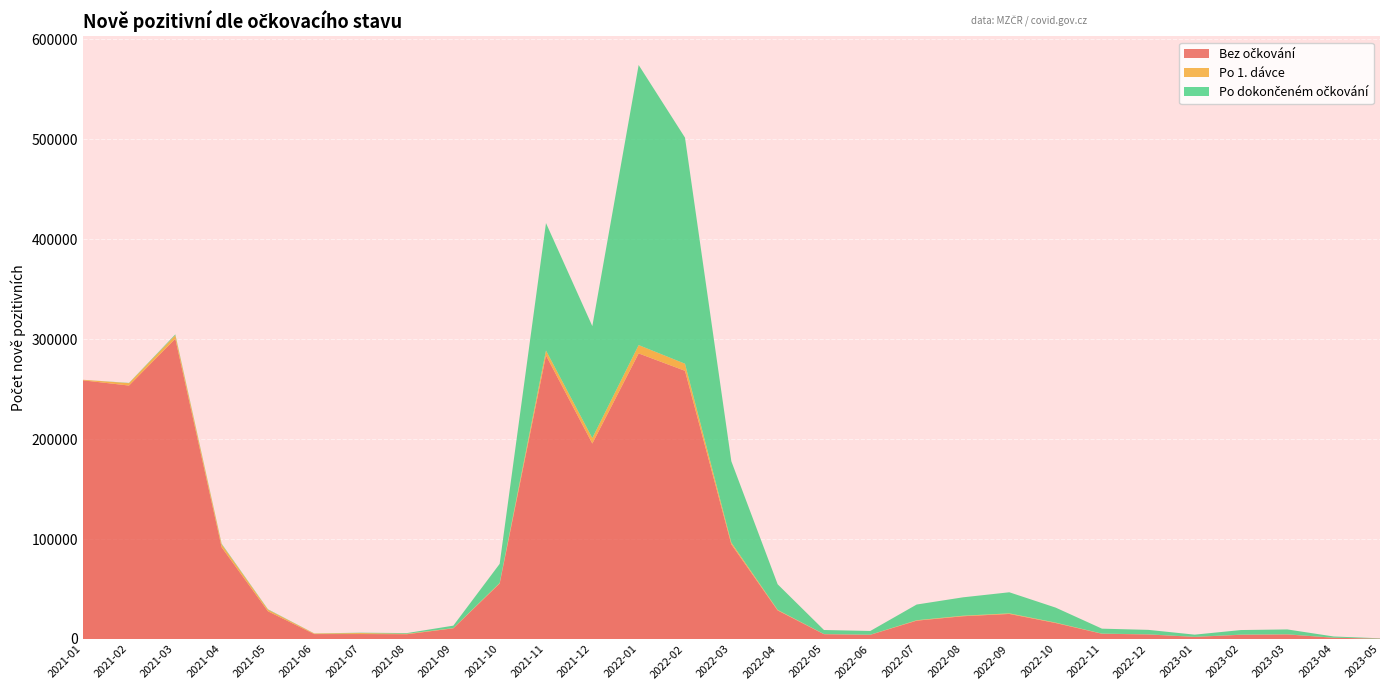

Reading right to left, transcribe all the data shown in this chart.

Bez očkování: 2023-05=354	2023-04=1256	2023-03=4563	2023-02=4220	2023-01=2108	2022-12=4539	2022-11=5244	2022-10=15969	2022-09=25058	2022-08=22756	2022-07=18335	2022-06=4195	2022-05=4801	2022-04=28565	2022-03=94708	2022-02=268239	2022-01=285637	2021-12=195518	2021-11=283675	2021-10=55488	2021-09=10679	2021-08=4773	2021-07=4947	2021-06=4912	2021-05=27686	2021-04=91722	2021-03=300341	2021-02=253498	2021-01=258762
Po 1. dávce: 2023-05=14	2023-04=38	2023-03=120	2023-02=129	2023-01=68	2022-12=108	2022-11=125	2022-10=418	2022-09=590	2022-08=510	2022-07=418	2022-06=89	2022-05=106	2022-04=541	2022-03=1796	2022-02=7098	2022-01=8345	2021-12=5454	2021-11=4876	2021-10=503	2021-09=179	2021-08=449	2021-07=985	2021-06=562	2021-05=1639	2021-04=2942	2021-03=3498	2021-02=2392	2021-01=546
Po dokončeném očkování: 2023-05=317	2023-04=1209	2023-03=4882	2023-02=4601	2023-01=2162	2022-12=4482	2022-11=4947	2022-10=14991	2022-09=21079	2022-08=18409	2022-07=15707	2022-06=3740	2022-05=4075	2022-04=25617	2022-03=81310	2022-02=226144	2022-01=280139	2021-12=111956	2021-11=127462	2021-10=19138	2021-09=2489	2021-08=690	2021-07=356	2021-06=116	2021-05=385	2021-04=618	2021-03=842	2021-02=252	2021-01=0